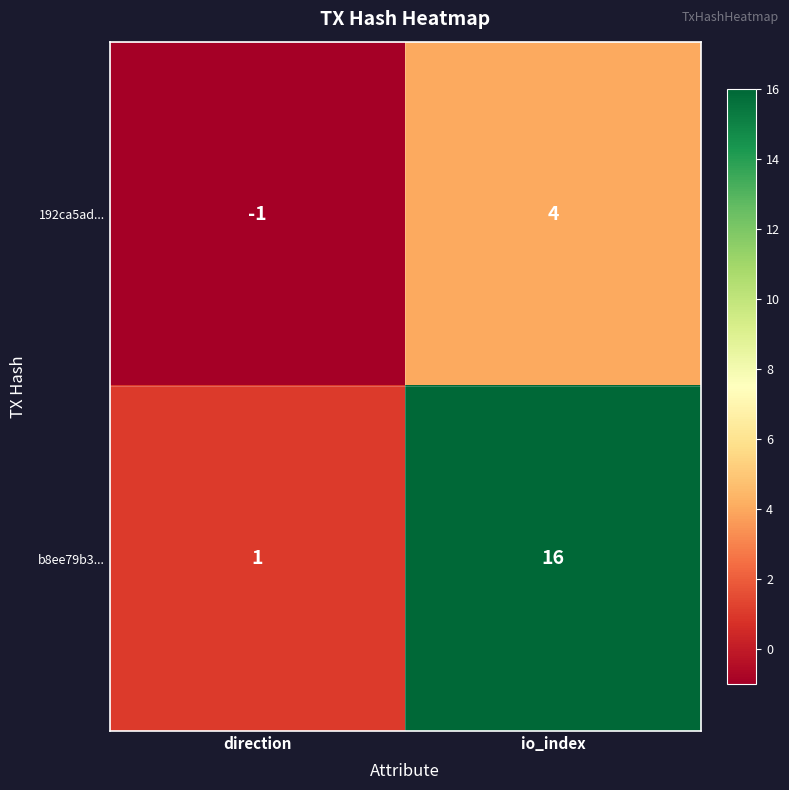

What is the sum of all 192ca5ad... values?

3